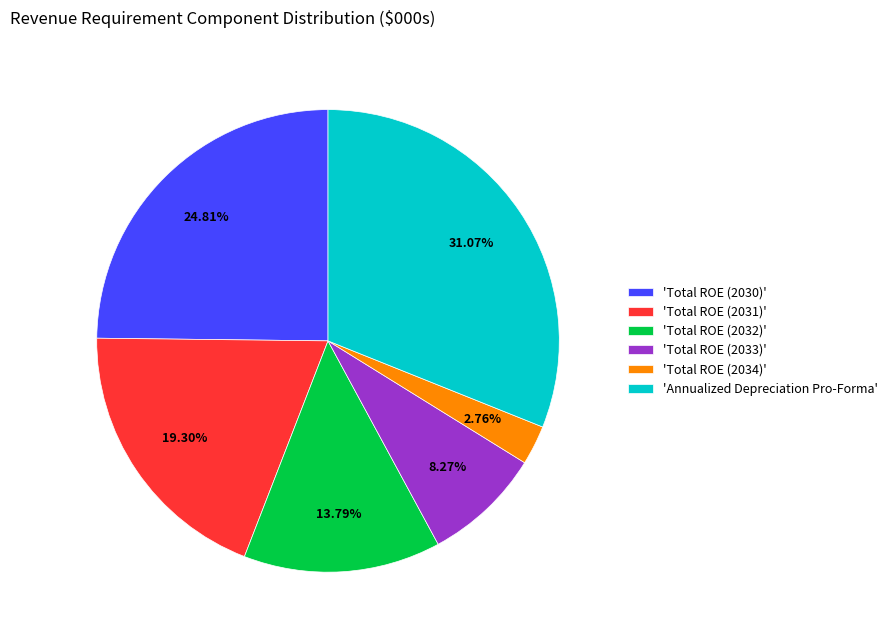

Count the number of slices in the pie.

6